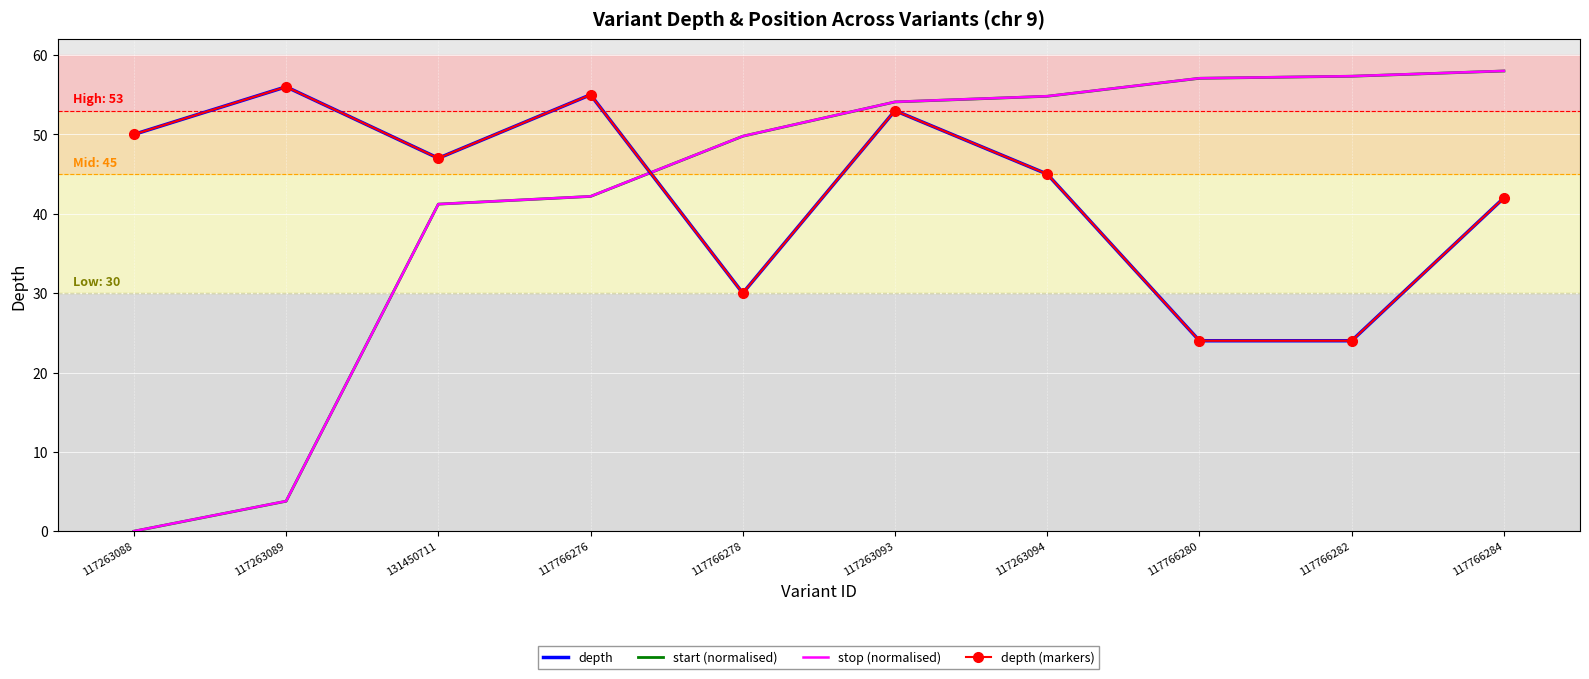

Which series ends up on top after the final intersection of depth (markers) and start (normalised)?

start (normalised)